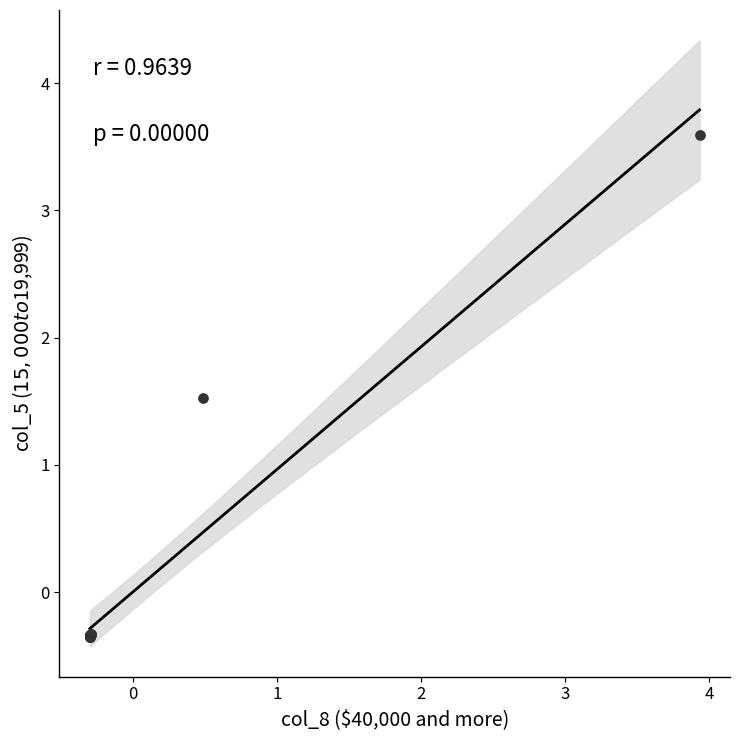

What Y value in the scatter plot is closest to 1?

1.5